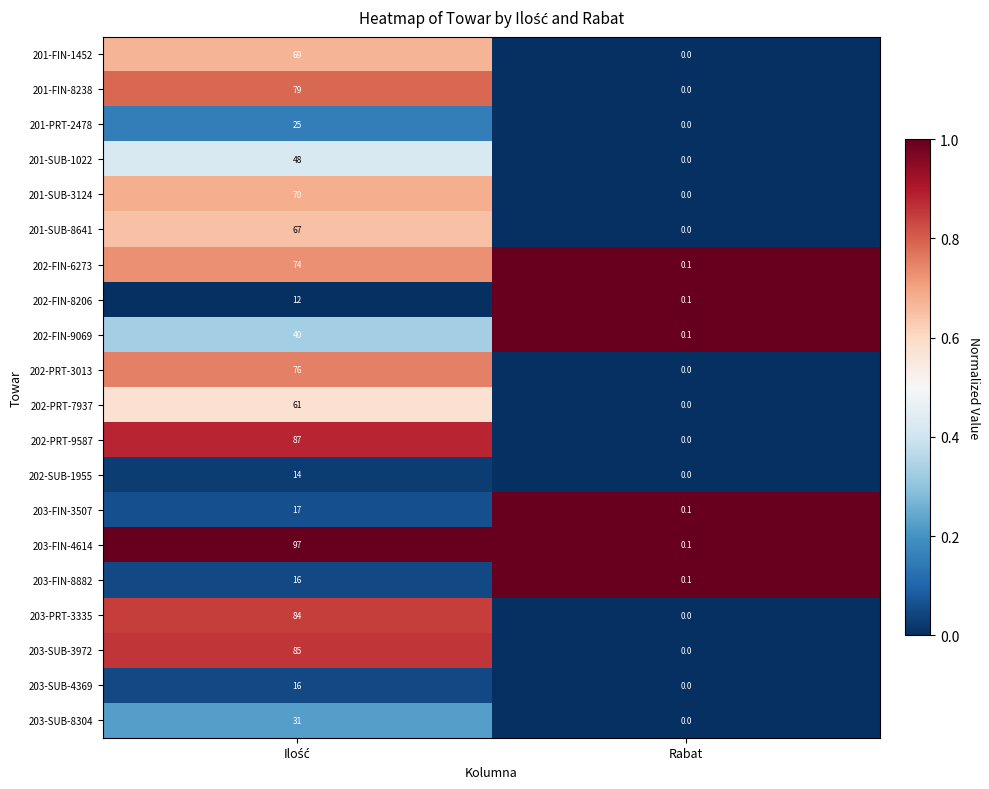

The value of 202-PRT-3013 at Rabat is 45.0. True or false?

False